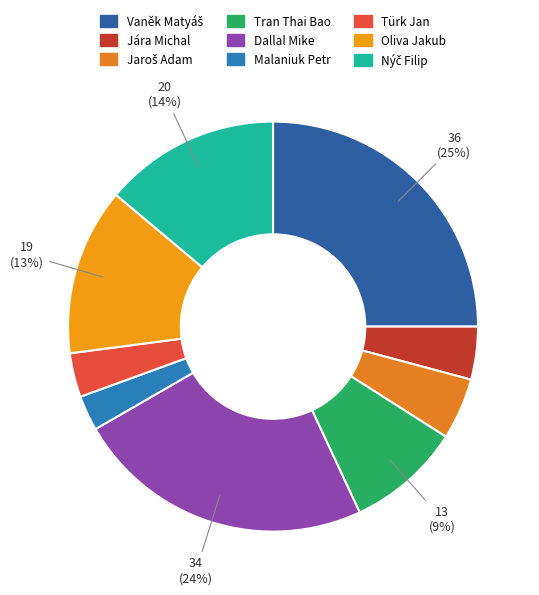

Is the sum of Malaniuk Petr and Jára Michal greater than half?

No